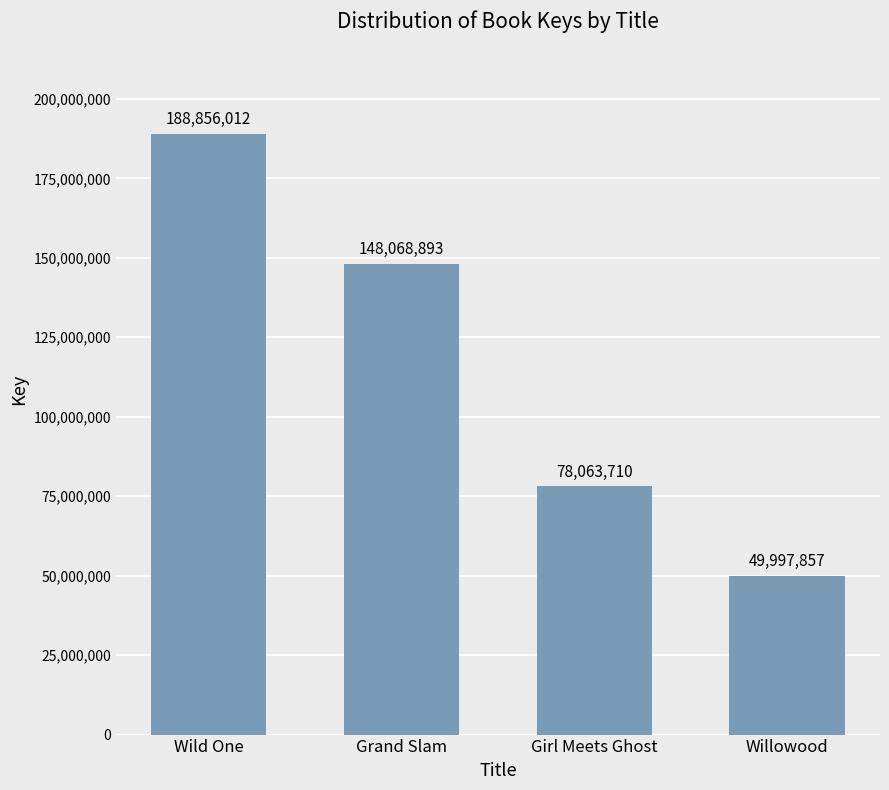

How many bars are there in total?

4